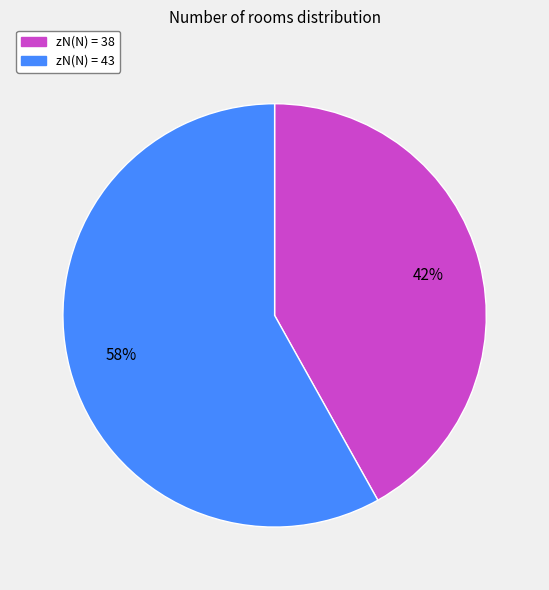

To the nearest percent, what is the average slice percentage?

50%